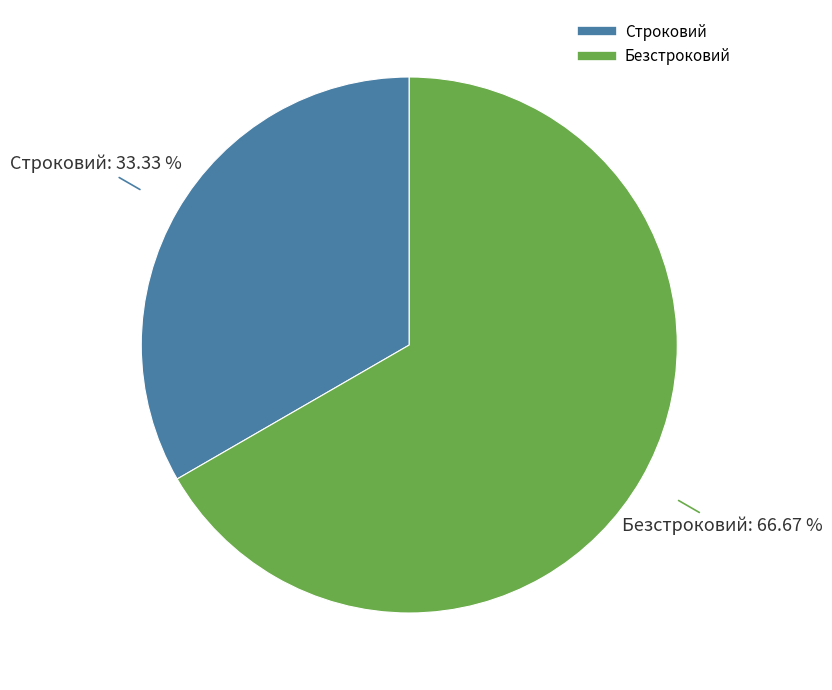

Count the number of slices in the pie.

2